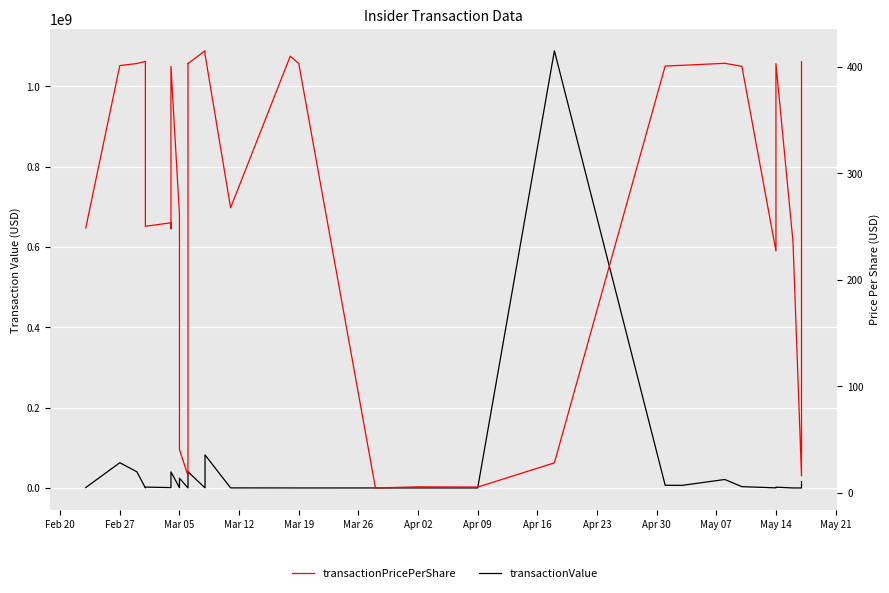

Rank the series by their maximum value, from highest to lowest.

transactionValue, transactionPricePerShare